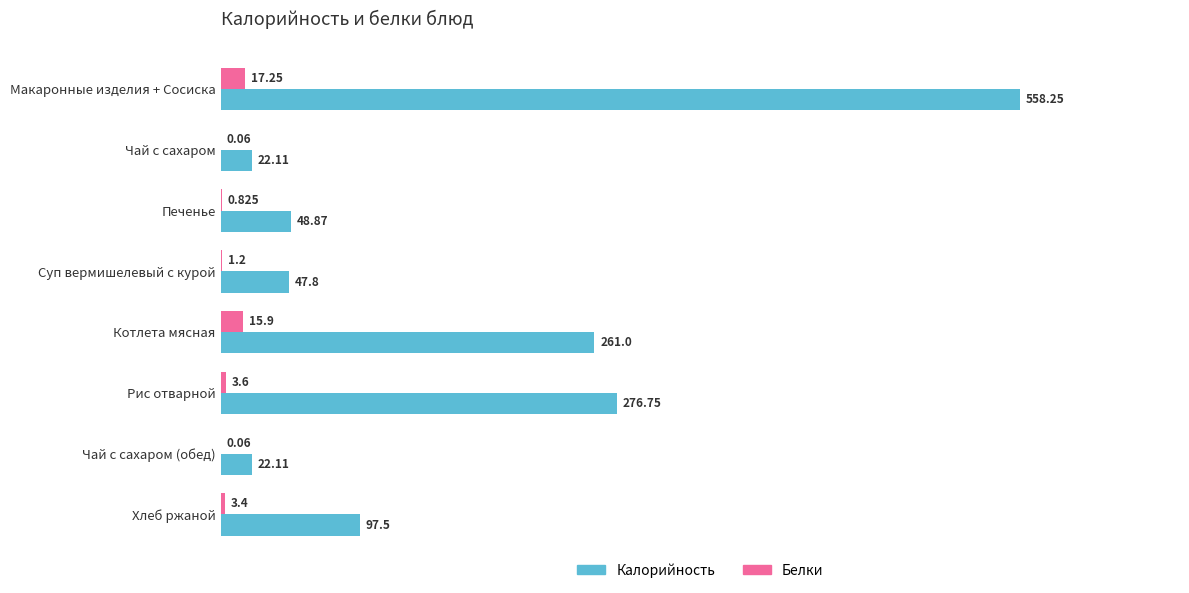

Where is Калорийность nearest to the value 290?

Рис отварной